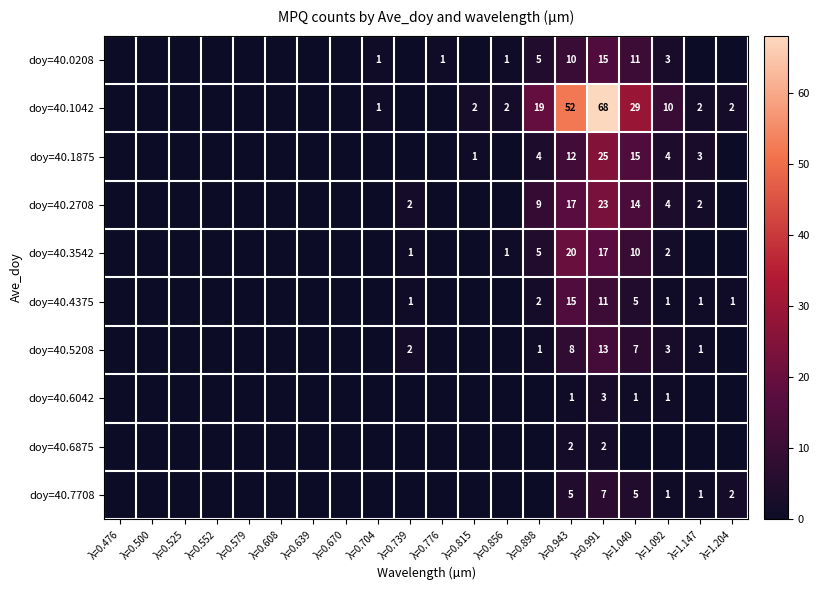

True or false: doy=40.6875 has a value of 3 at λ=0.991.

False